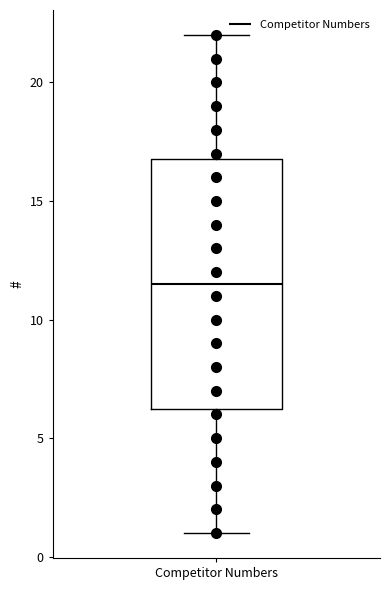

Where does the upper whisker of the box for Competitor Numbers end on the y-axis? The values are not printed on the chart, so give them approximately, as read against the axis.

22.0